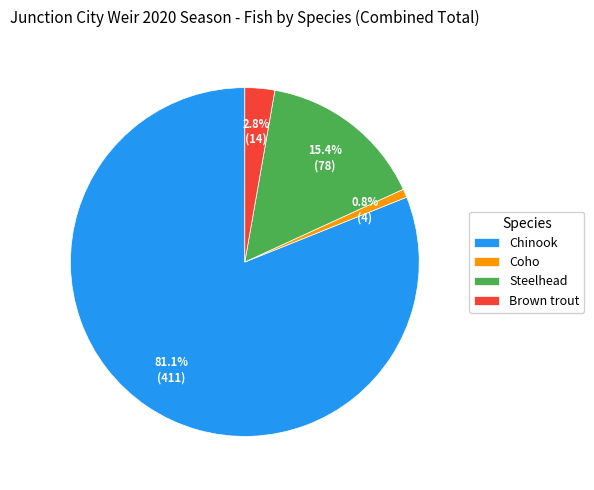

Is it true that Brown trout is 17% of the pie?

False